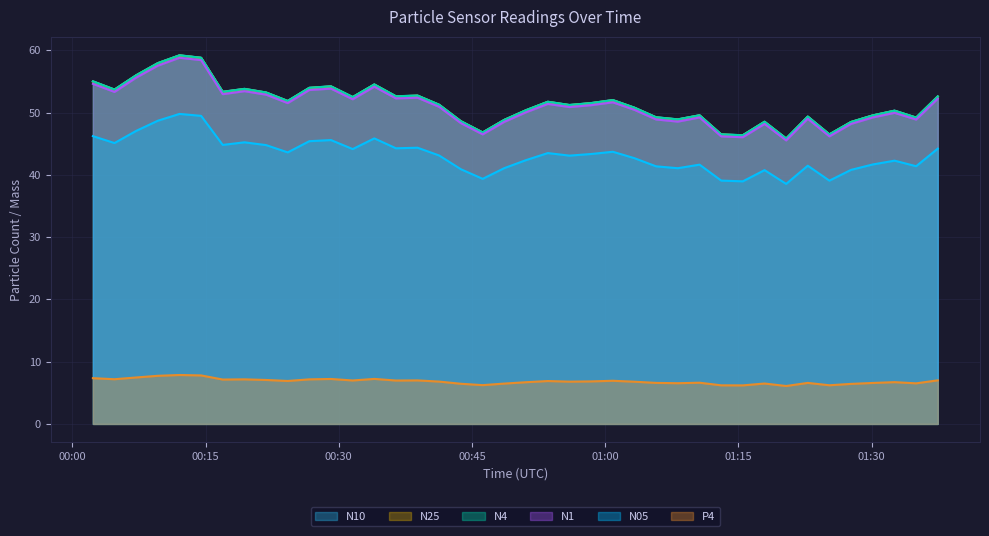

What is the highest value of the P4 series?

7.9